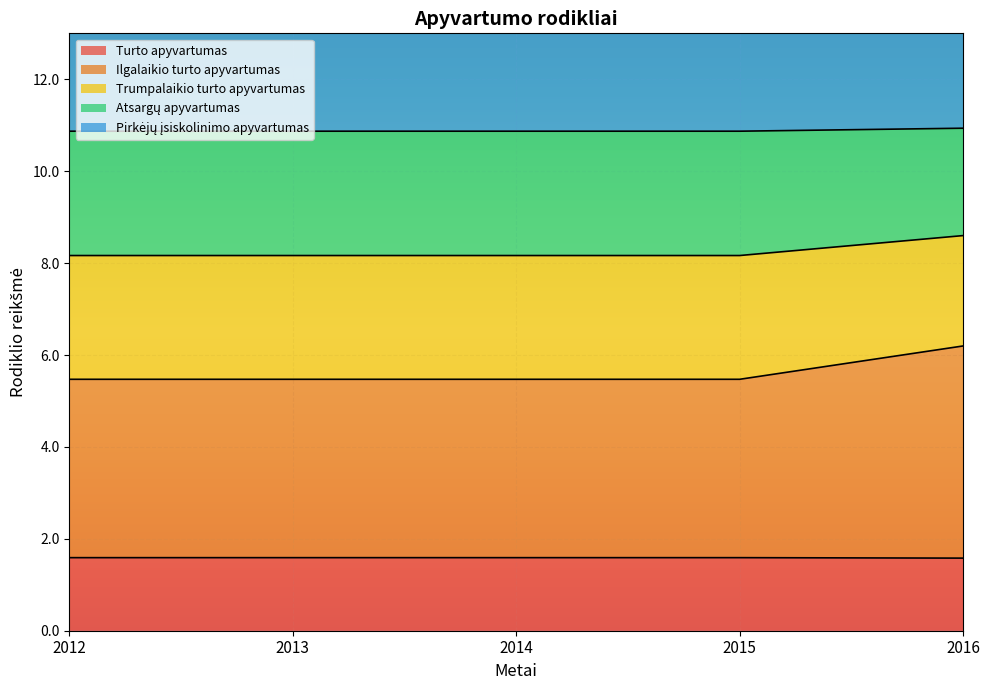

Is it true that Turto apyvartumas equals 0.6 at 2013?

False